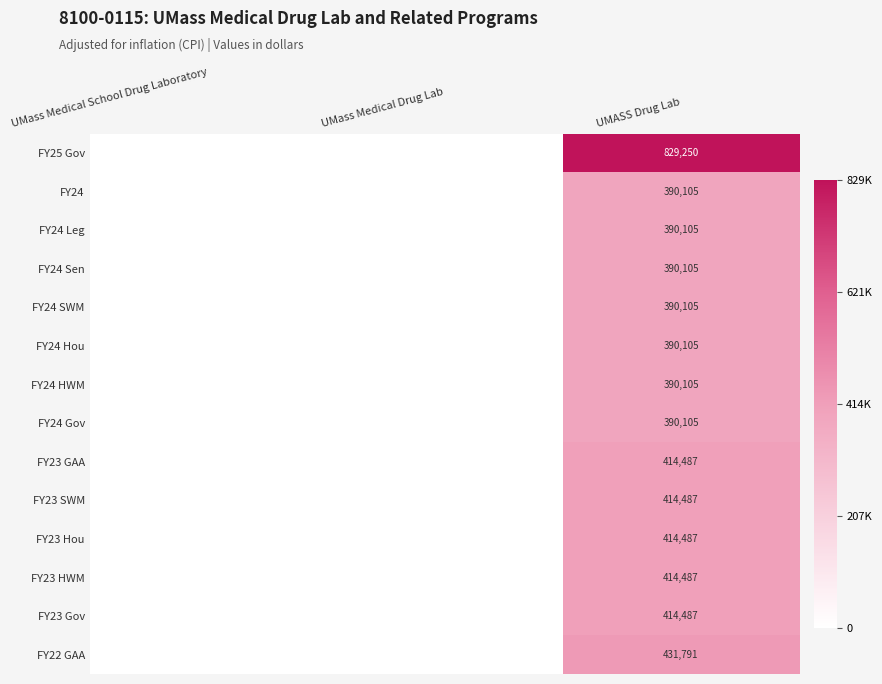

What is the total value across all series at UMASS Drug Lab?

6064211